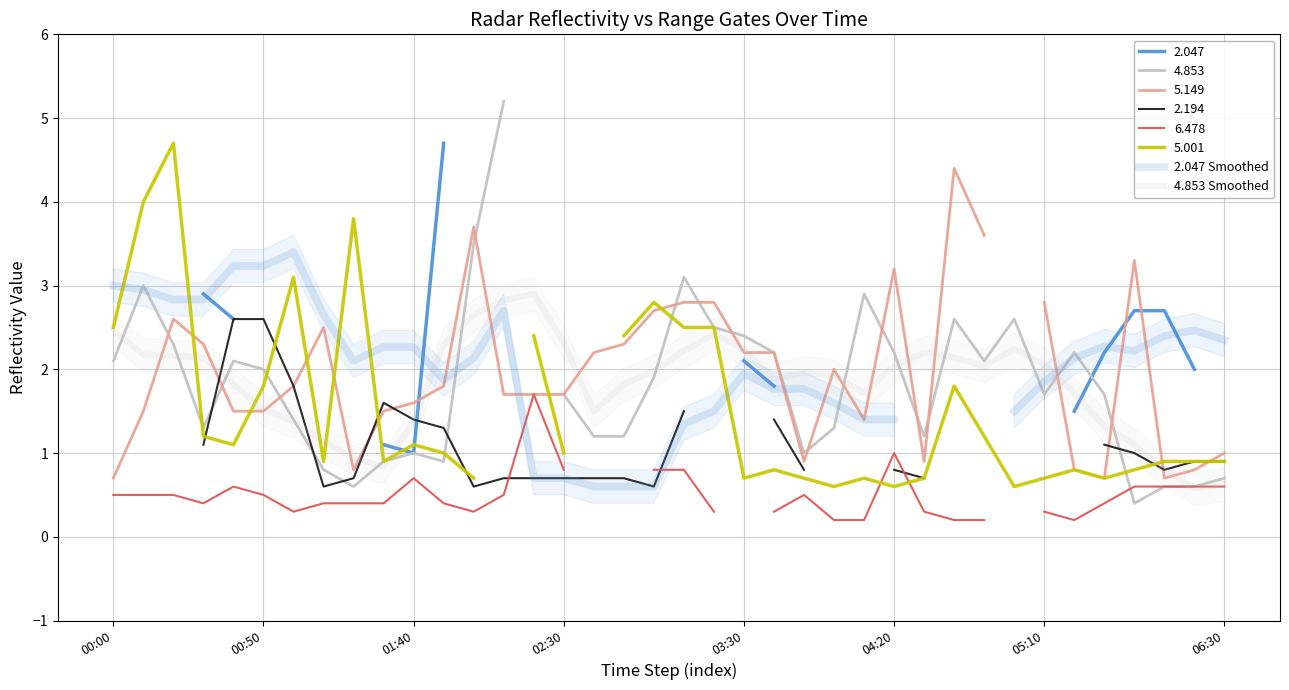

At which category is the sum across all series the highest?

13